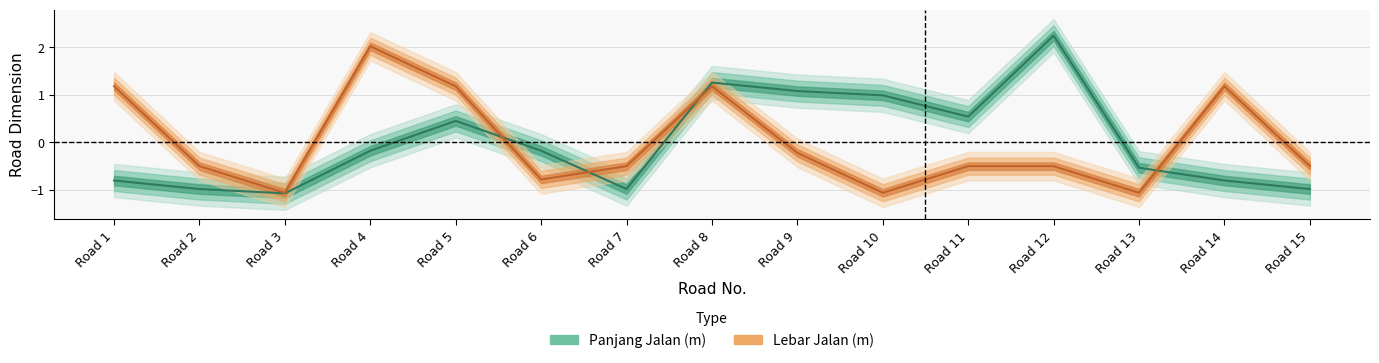

Which series has the largest total across all categories?

Lebar Jalan (m)